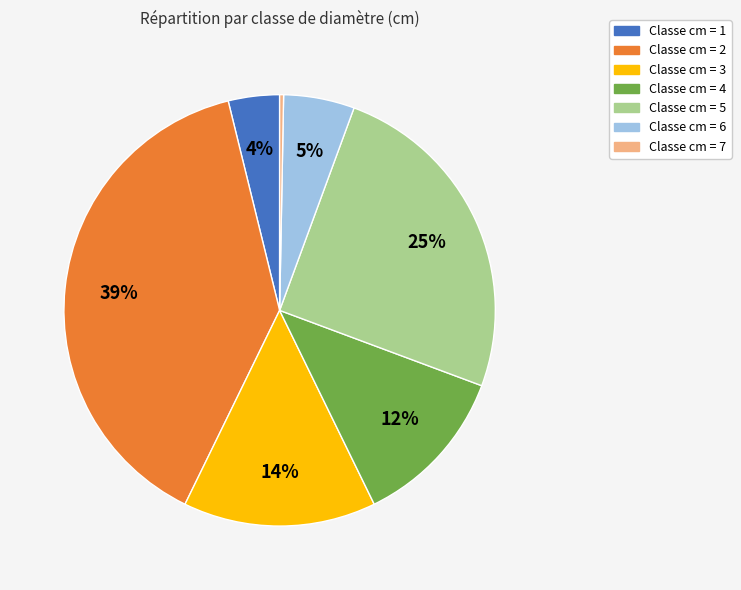

Is there a majority slice in this chart?

No